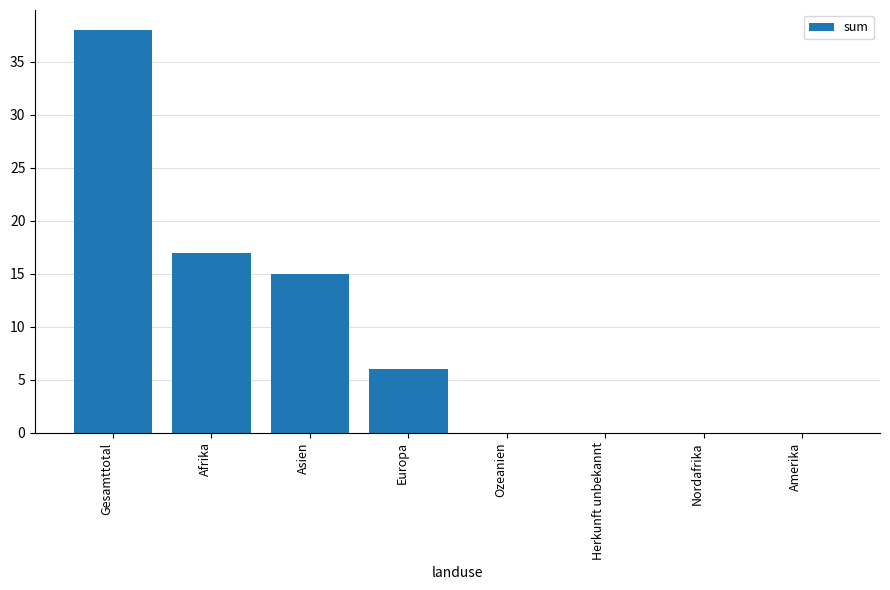

Which label corresponds to the largest value in the chart?

Gesamttotal